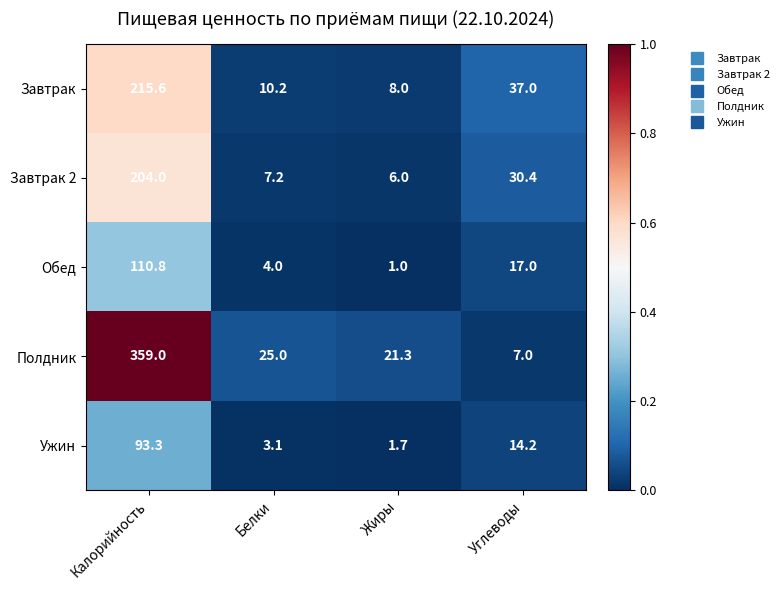

What is the difference between the Завтрак 2 values at Жиры and Калорийность?

198.0